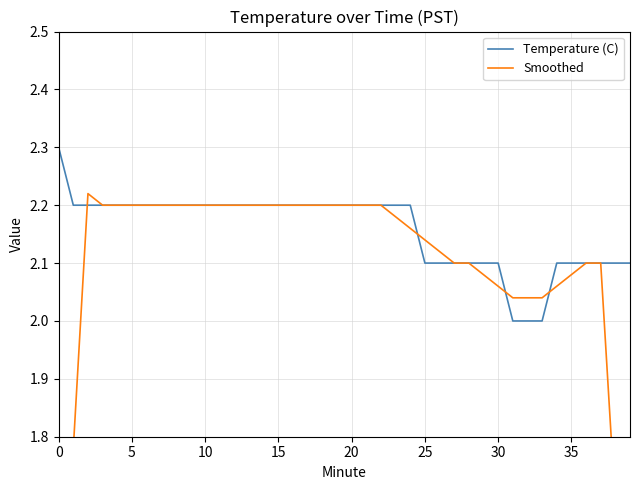

What is the difference between the maximum and minimum values in the Temperature (C) series?

0.3